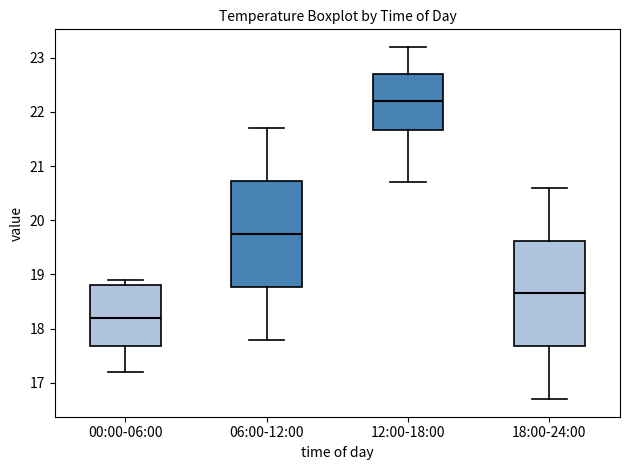

Reading left to right, transcribe this box plot: for each box, give where its median line is, the range the box spans, and where its two whiskers end, as read against the y-axis. The values are not printed on the chart, so give them approximately, as read against the axis.

00:00-06:00: median 18.2, box 17.7 to 18.8, whiskers 17.2 to 18.9
06:00-12:00: median 19.8, box 18.8 to 20.7, whiskers 17.8 to 21.7
12:00-18:00: median 22.2, box 21.7 to 22.7, whiskers 20.7 to 23.2
18:00-24:00: median 18.7, box 17.7 to 19.6, whiskers 16.7 to 20.6